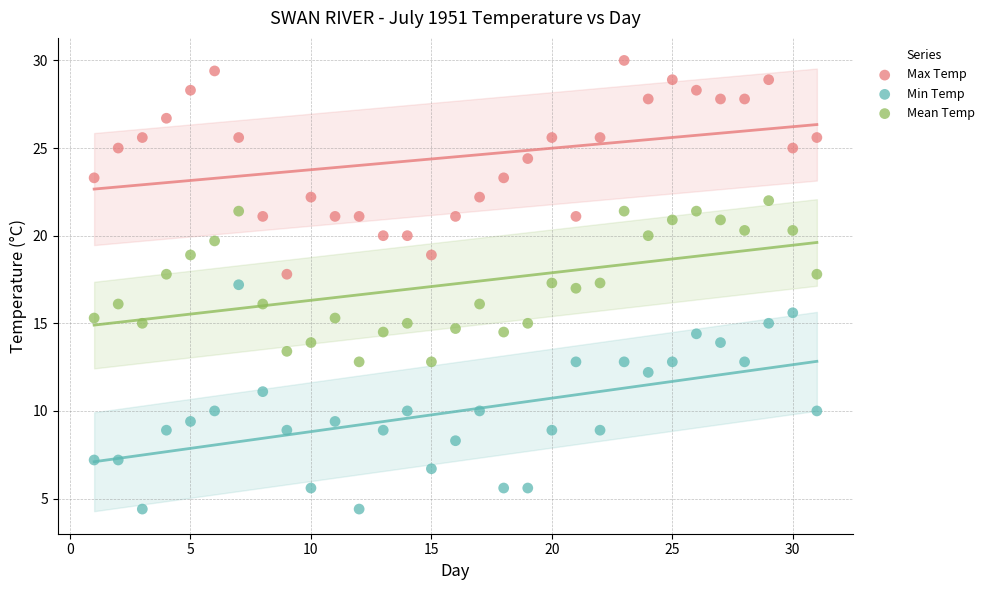

What is the X range (max minus min) for the scatter plot?

30.0